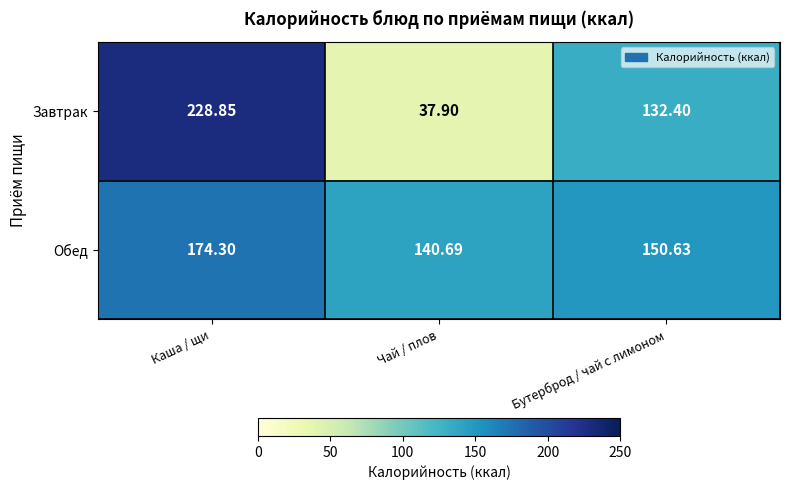

Which series has the widest spread of values?

Завтрак